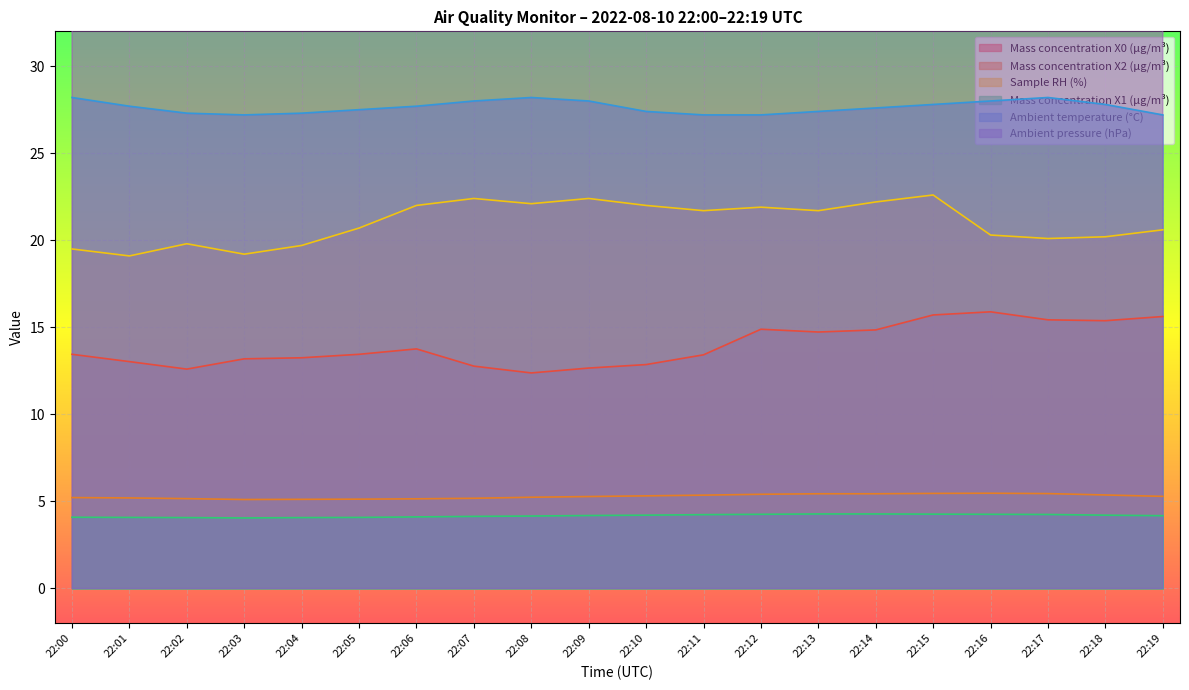

Which category has the highest value in the Sample RH (%) series?

22:15